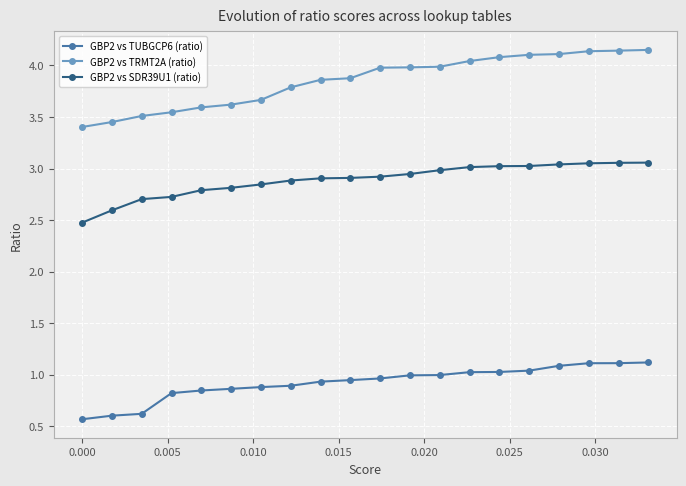

True or false: GBP2 vs TUBGCP6 (ratio) and GBP2 vs SDR39U1 (ratio) intersect in this chart.

False